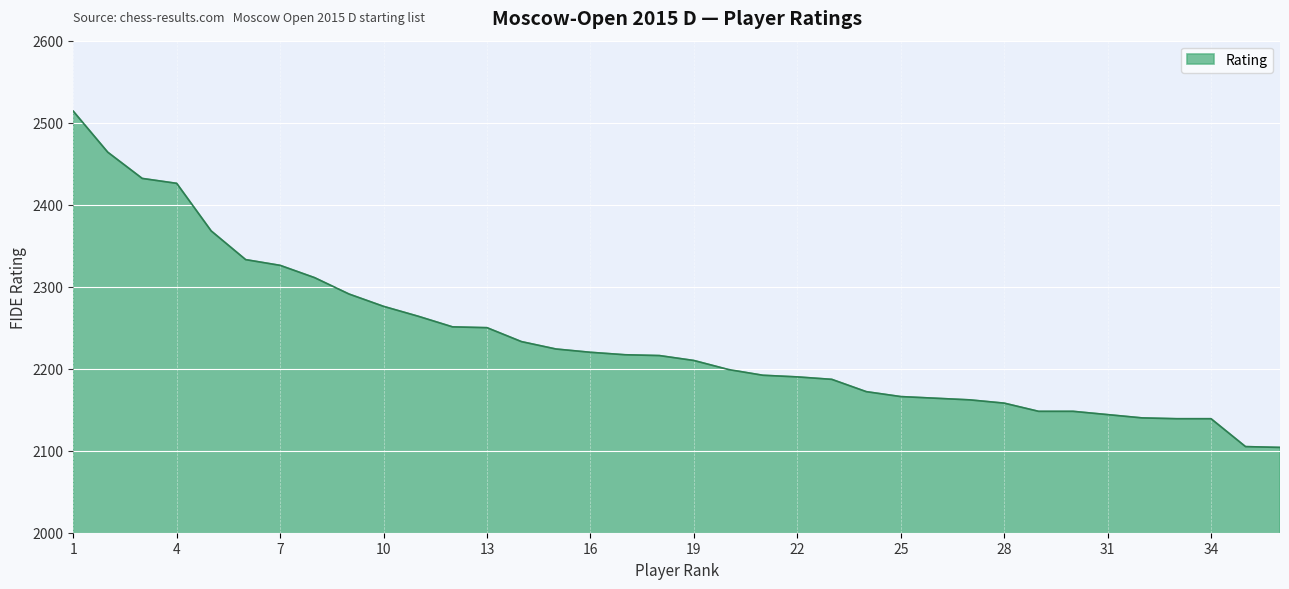

What is the difference between the maximum and minimum values?

410